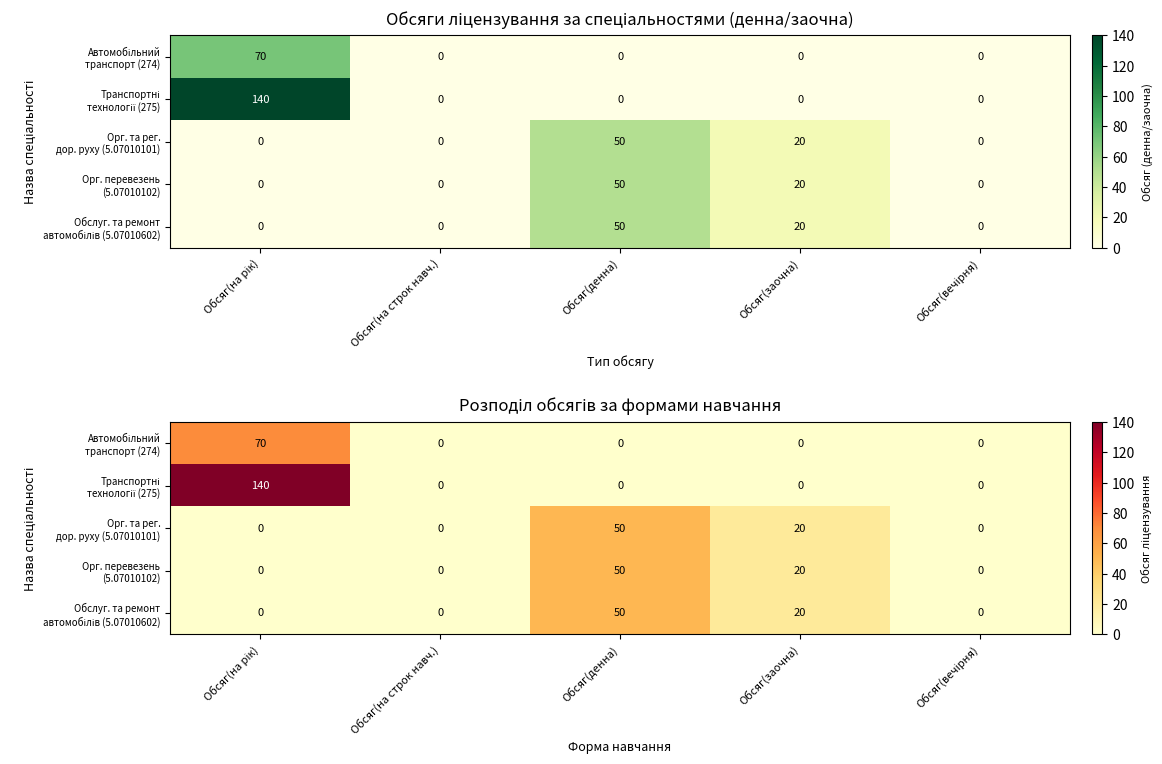

The Транспортні технології (275) series shows 0 at Обсяг(на строк навч.). True or false?

True